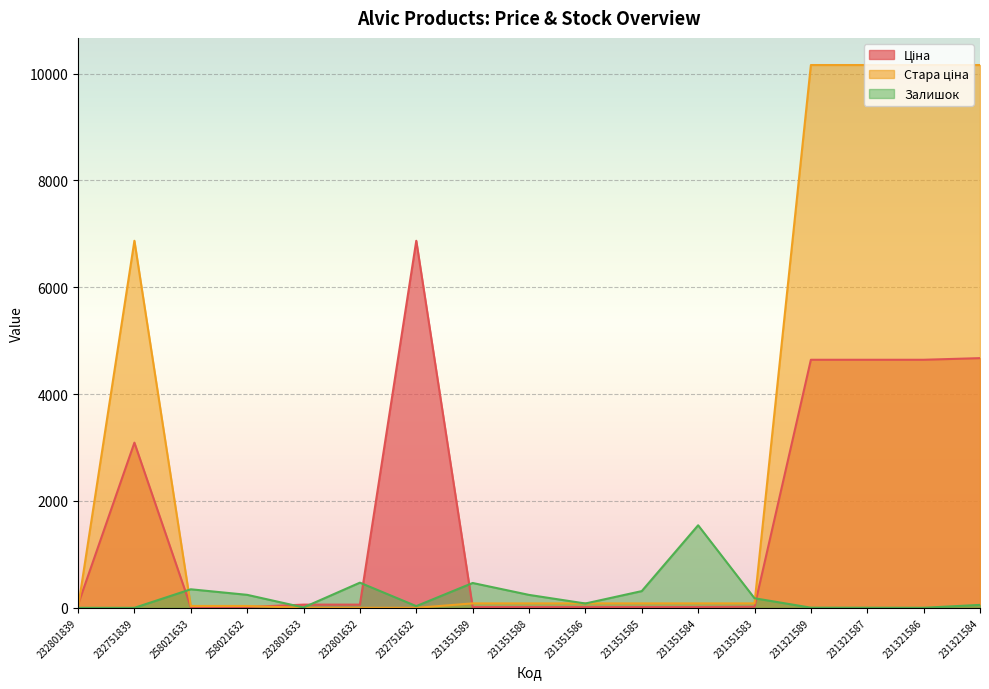

Reading left to right, transcribe all the data shown in this chart.

Ціна: 232801839=60.0	232751839=3091.2	258021633=15.6	258021632=15.6	232801633=60.0	232801632=60.0	232751632=6869.4	231351589=15.8	231351588=15.8	231351586=15.8	231351585=15.8	231351584=15.8	231351583=20.8	231321589=4642.5	231321587=4642.5	231321586=4642.5	231321584=4672.9
Стара ціна: 232801839=0.0	232751839=6869.4	258021633=34.6	258021632=34.6	232801633=0.0	232801632=0.0	232751632=0.0	231351589=83.0	231351588=83.0	231351586=83.0	231351585=83.0	231351584=83.0	231351583=83.0	231321589=10158.6	231321587=10158.6	231321586=10158.6	231321584=10158.6
Залишок: 232801839=0.0	232751839=0.0	258021633=347.0	258021632=243.0	232801633=7.0	232801632=471.0	232751632=32.0	231351589=465.0	231351588=242.0	231351586=81.0	231351585=313.0	231351584=1545.0	231351583=179.0	231321589=3.0	231321587=2.0	231321586=1.0	231321584=55.0